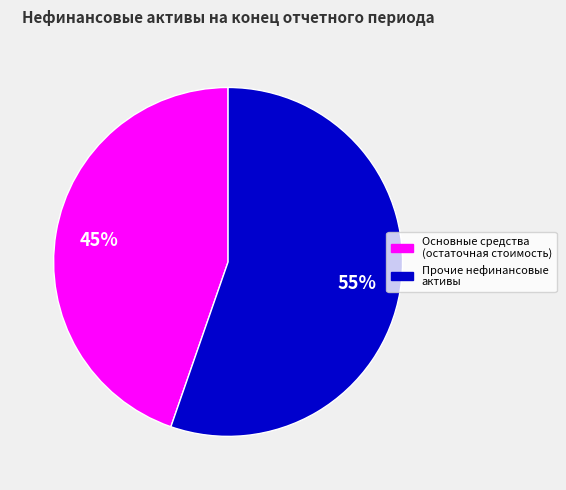

Does any single category account for the majority?

Yes